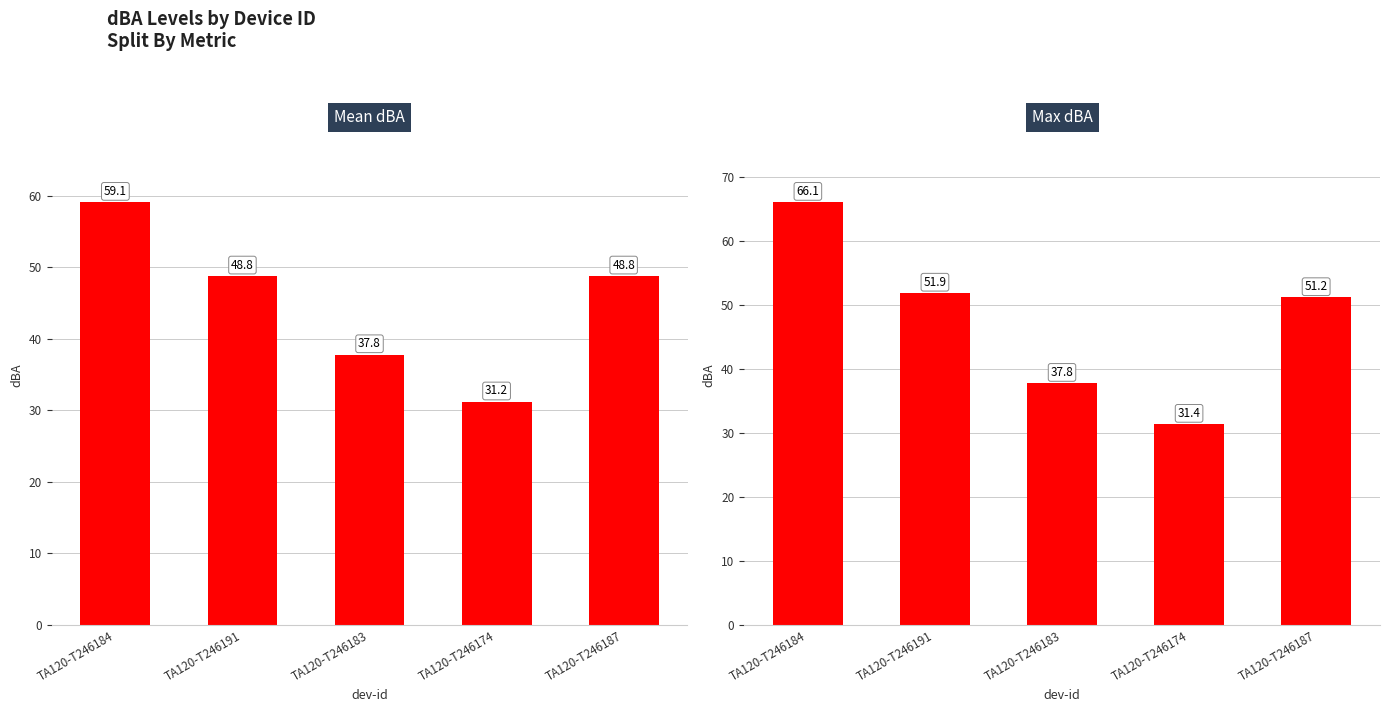

Are the bars grouped side by side (vs. stacked)?

Yes